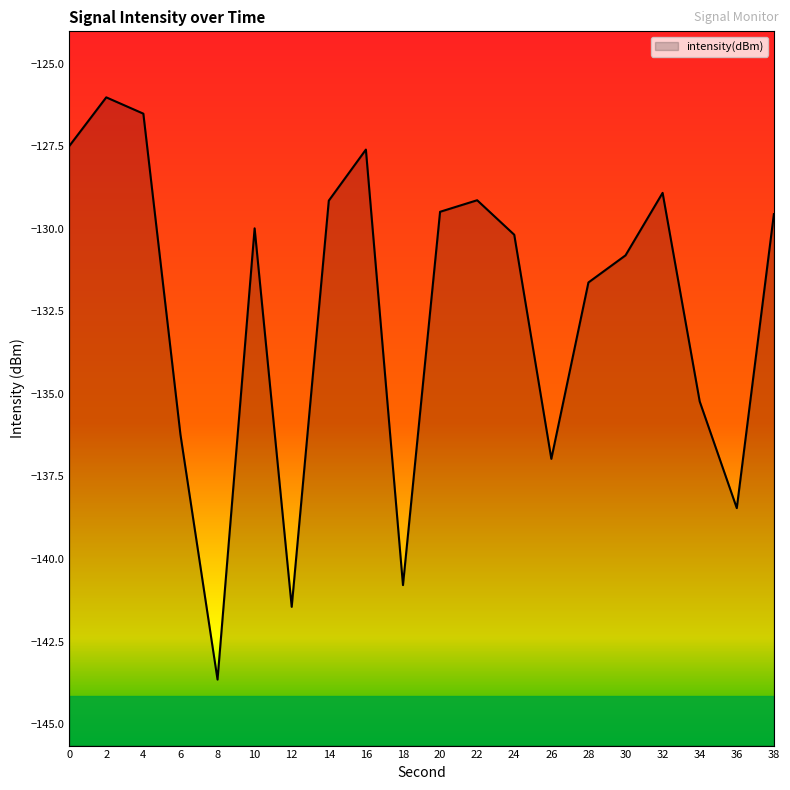

Is it true that the value at 14 is -129.1?

True